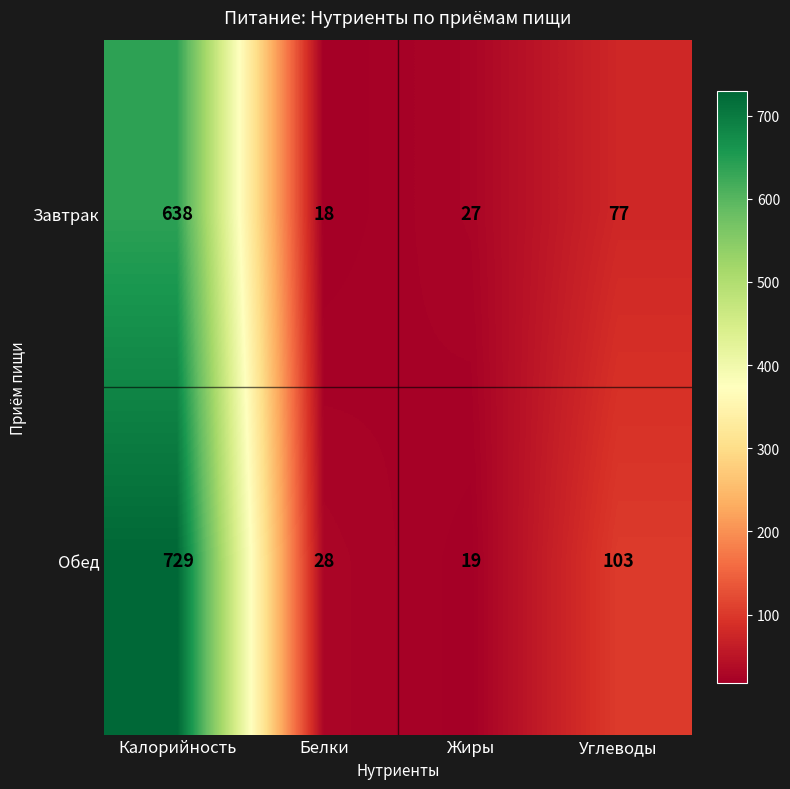

At which category is the sum across all series the highest?

Калорийность